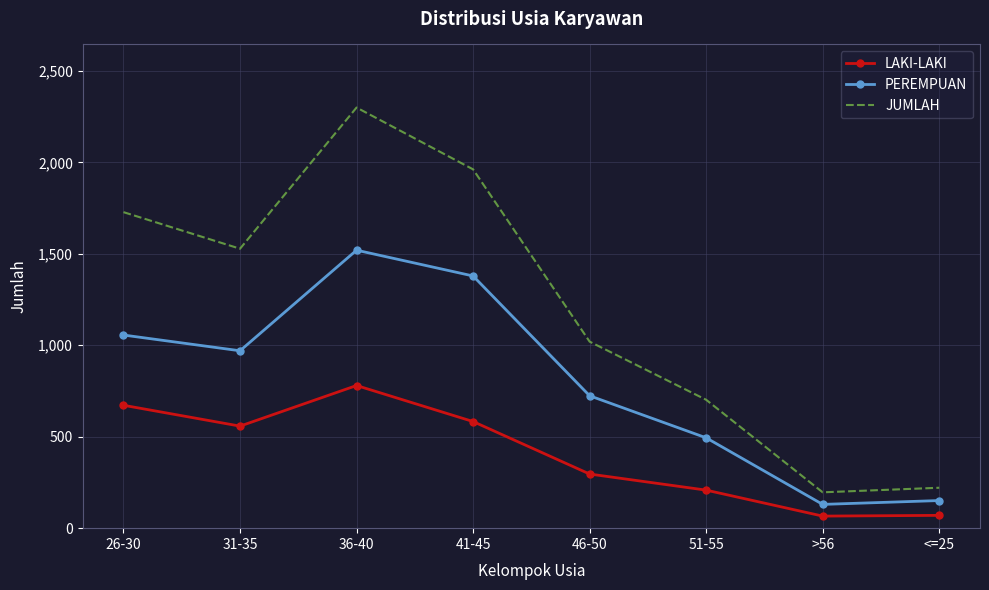

What position from the left is <=25?

8